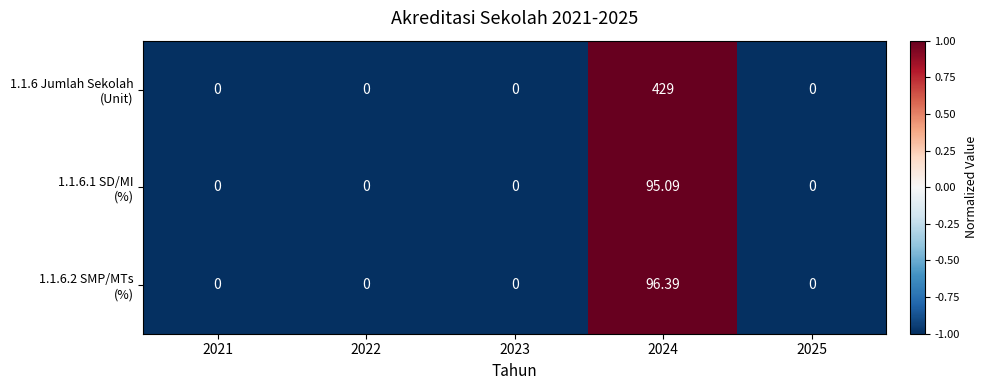

How many categories are shown in the chart?

5